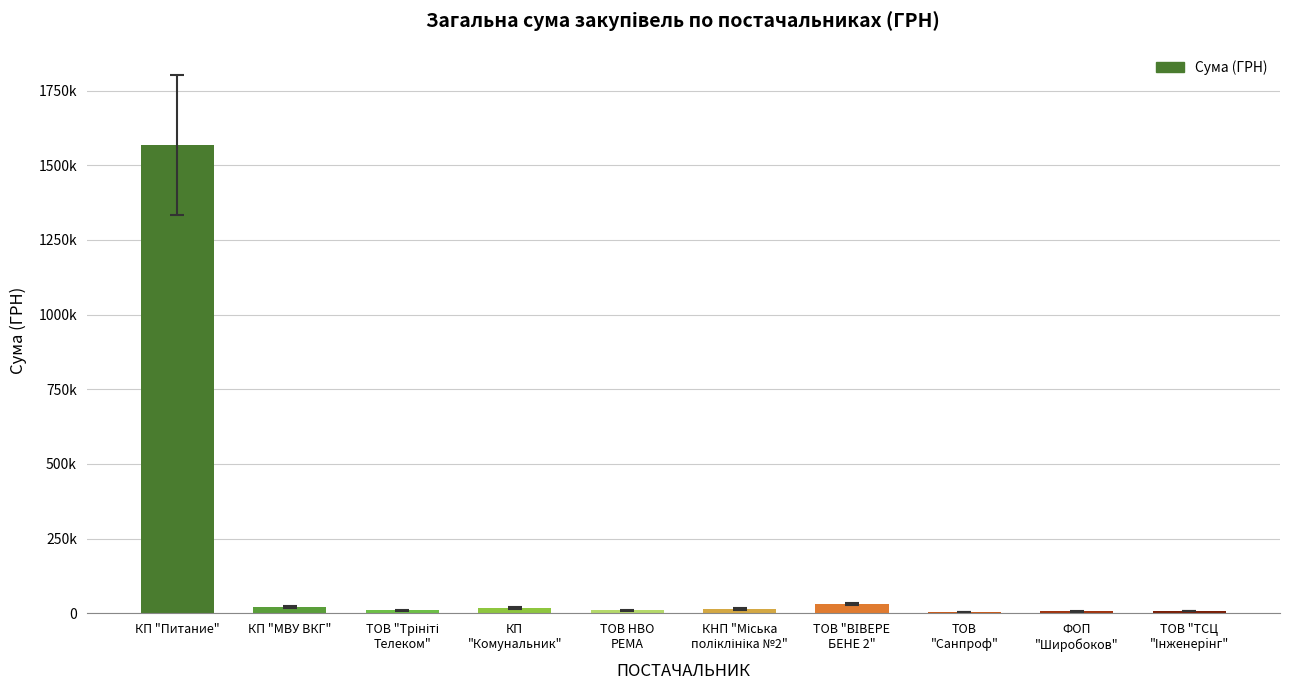

Which has a higher value, КП "МВУ ВКГ" or ТОВ "Трініті
Телеком"?

КП "МВУ ВКГ"